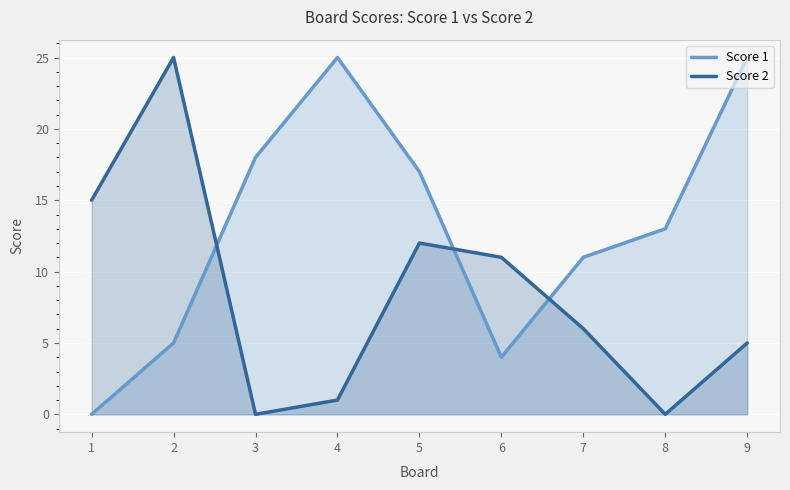

What is the difference between the Score 2 values at 3 and 7?

6